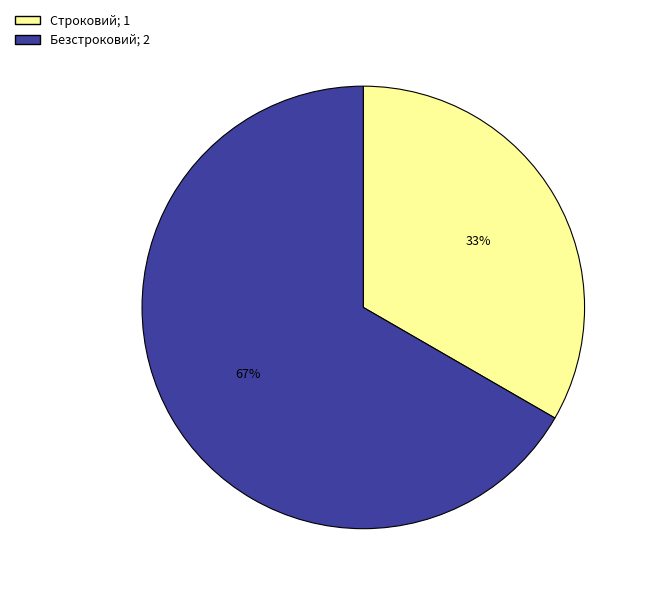

How many slices are in this pie chart?

2